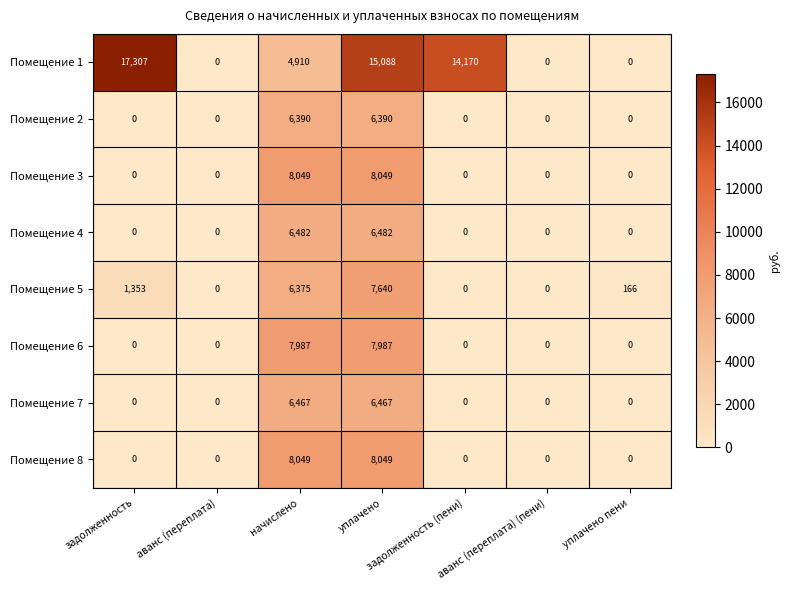

How many Помещение 8 values are between 0 and 8049?

7